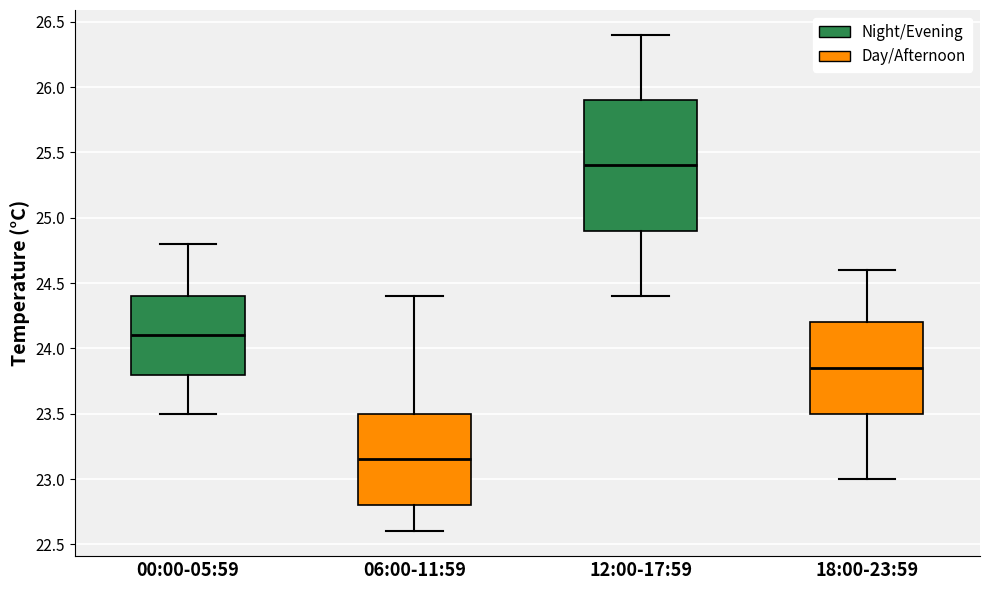

Reading left to right, transcribe this box plot: for each box, give where its median line is, the range the box spans, and where its two whiskers end, as read against the y-axis. The values are not printed on the chart, so give them approximately, as read against the axis.

00:00-05:59: median 24.10, box 23.80 to 24.40, whiskers 23.50 to 24.80
06:00-11:59: median 23.15, box 22.80 to 23.50, whiskers 22.60 to 24.40
12:00-17:59: median 25.40, box 24.90 to 25.90, whiskers 24.40 to 26.40
18:00-23:59: median 23.85, box 23.50 to 24.20, whiskers 23.00 to 24.60